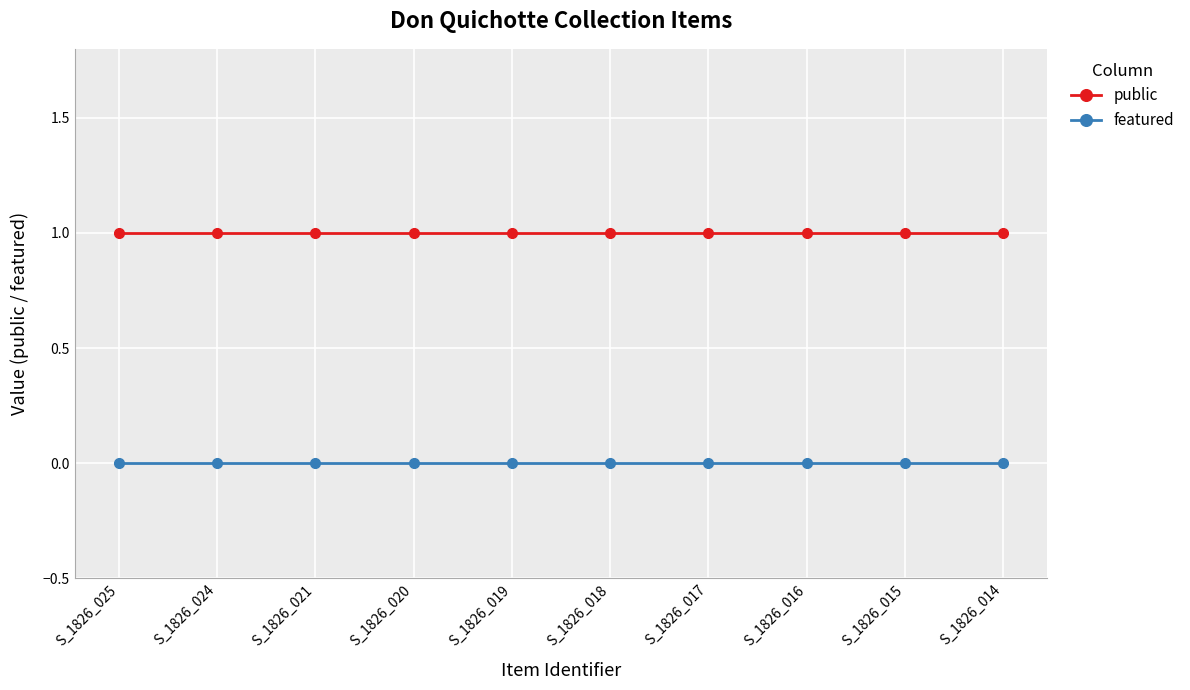

Rank the series by their average value, from highest to lowest.

public, featured